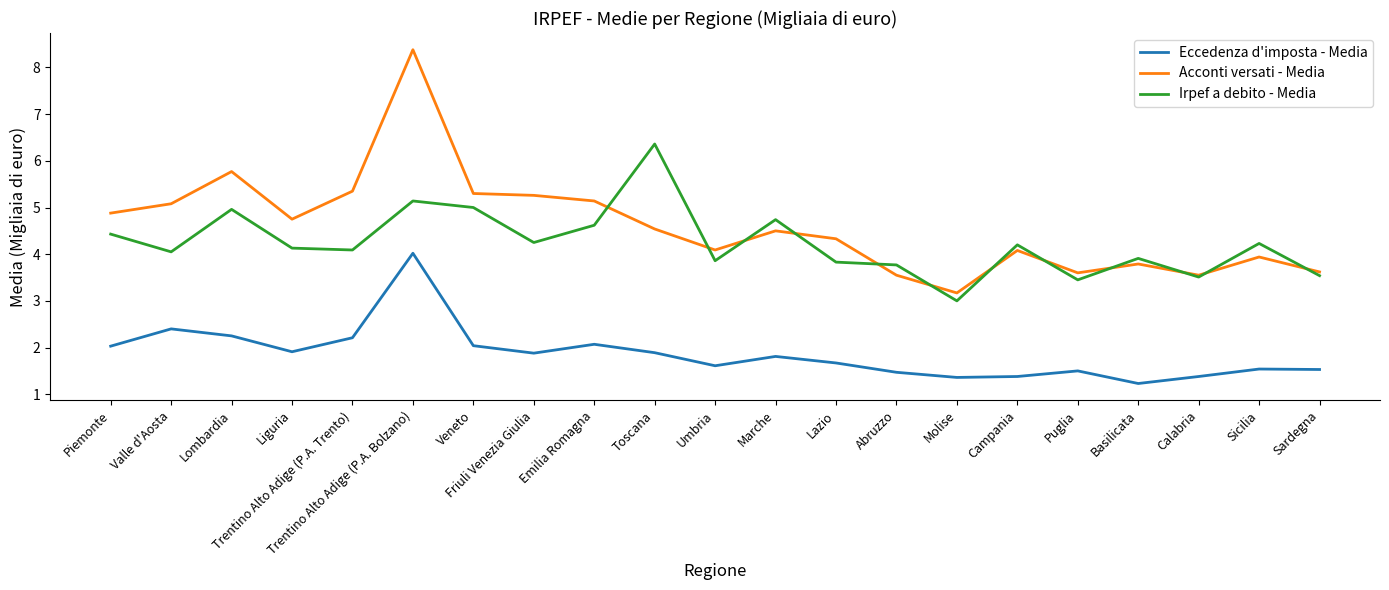

Is the value of Eccedenza d'imposta - Media at Lombardia greater than the value of Acconti versati - Media at Friuli Venezia Giulia?

No